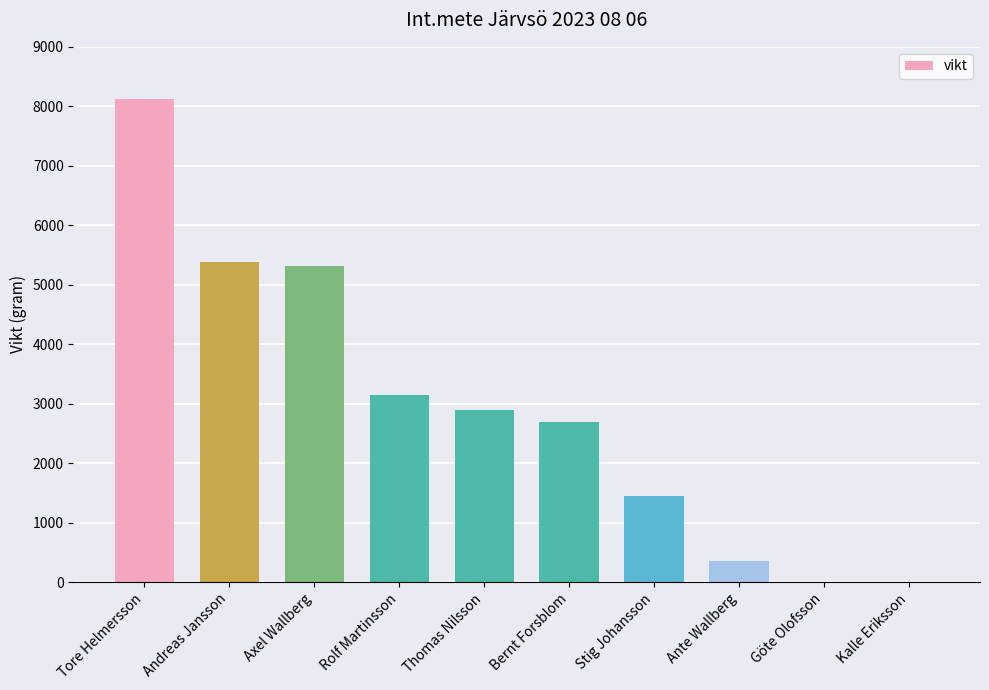

Between Andreas Jansson and Rolf Martinsson, which is larger?

Andreas Jansson